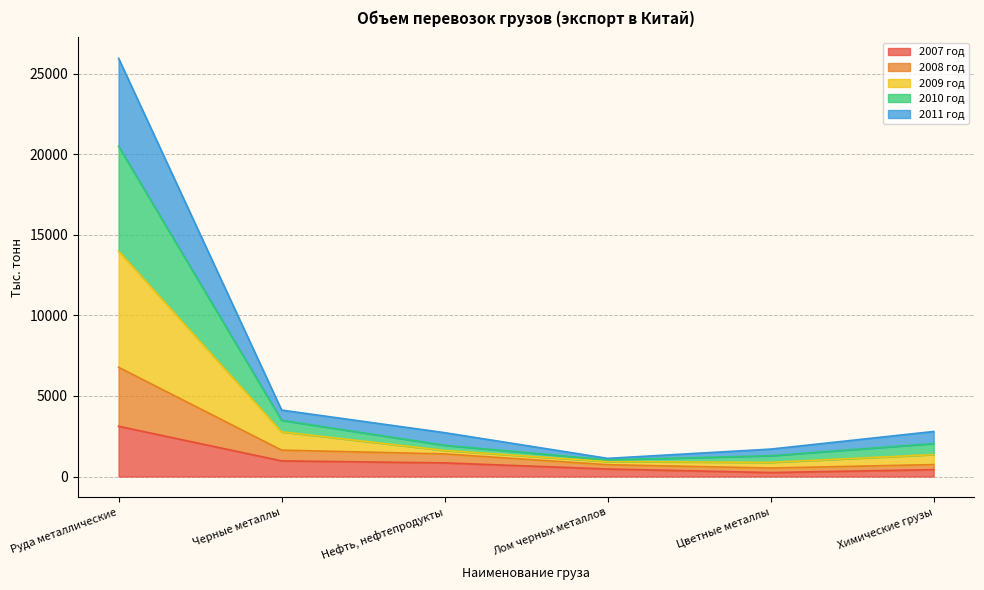

How many lines are shown in the chart?

5